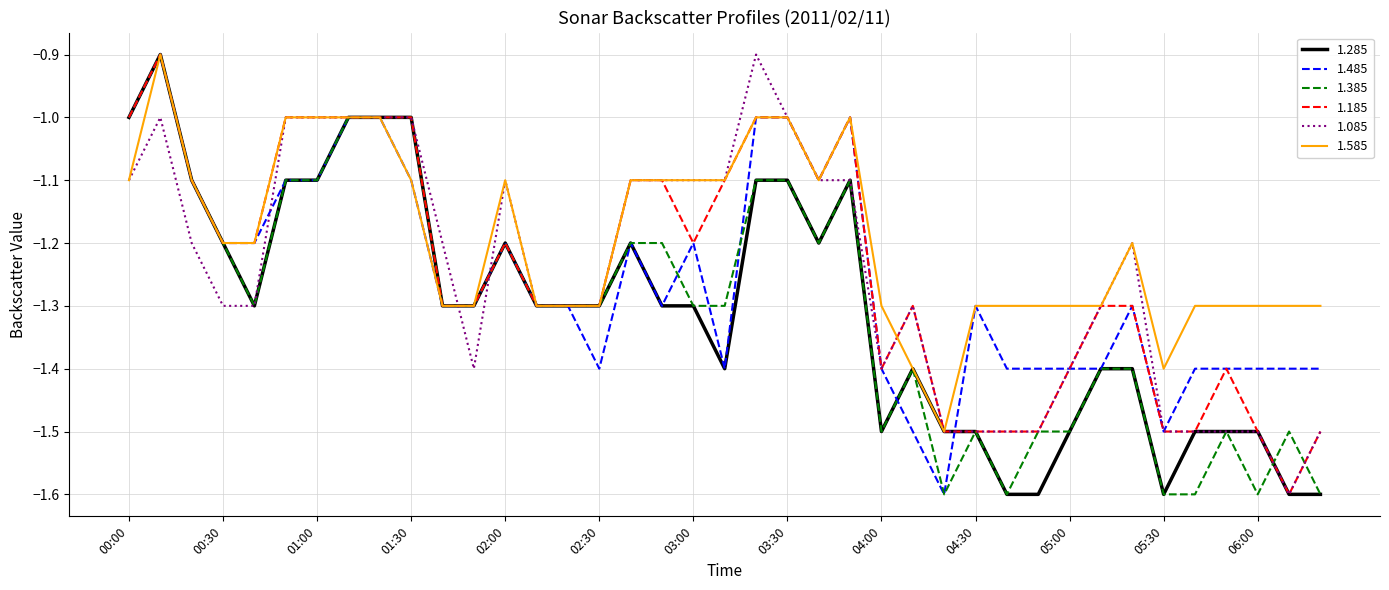

Which series has the largest total across all categories?

1.585